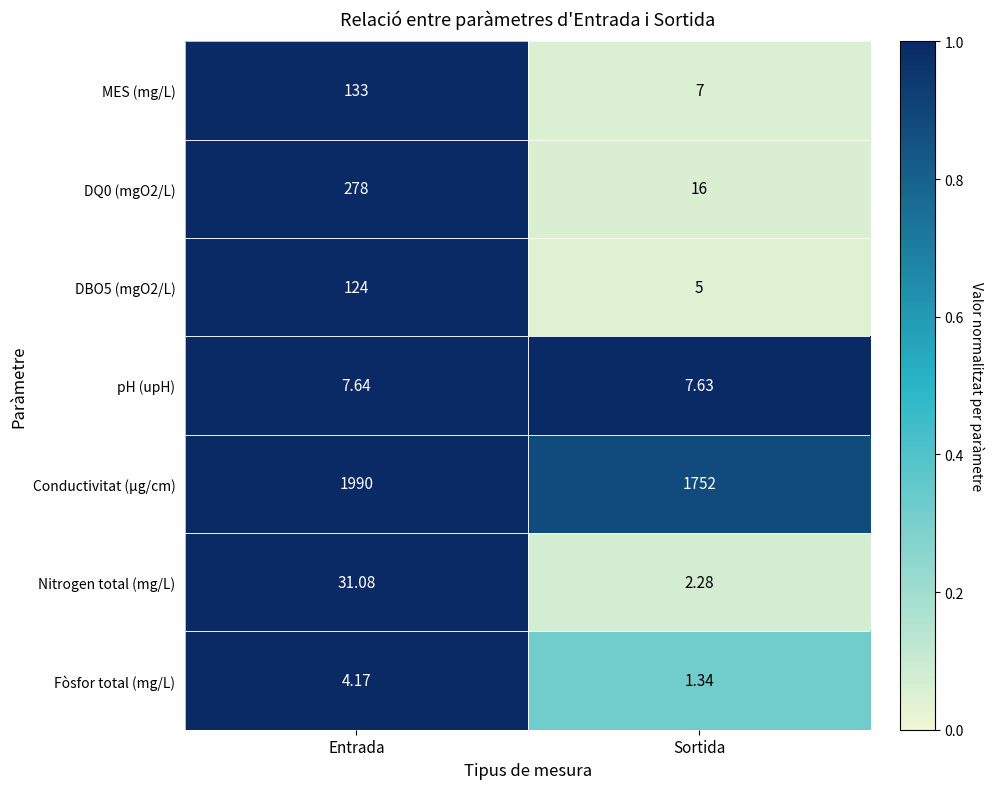

Which category has the lowest value across all series?

Sortida